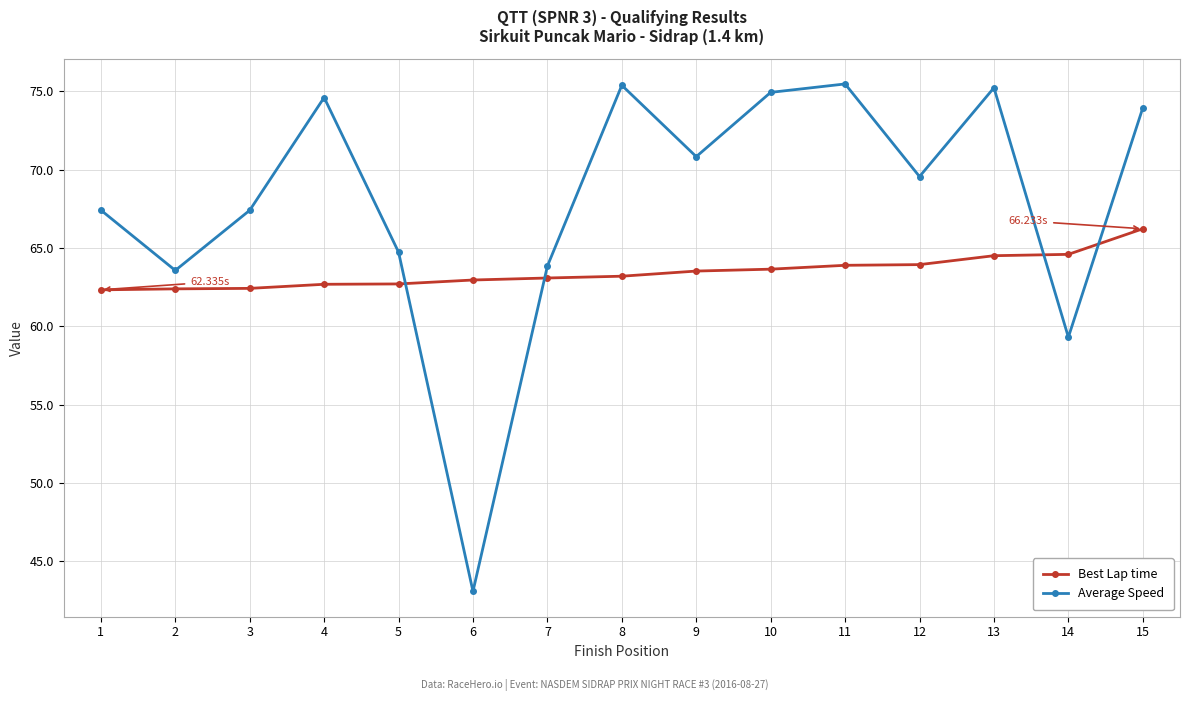

What is the sum of the Best Lap time values at 10 and 13?

128.2